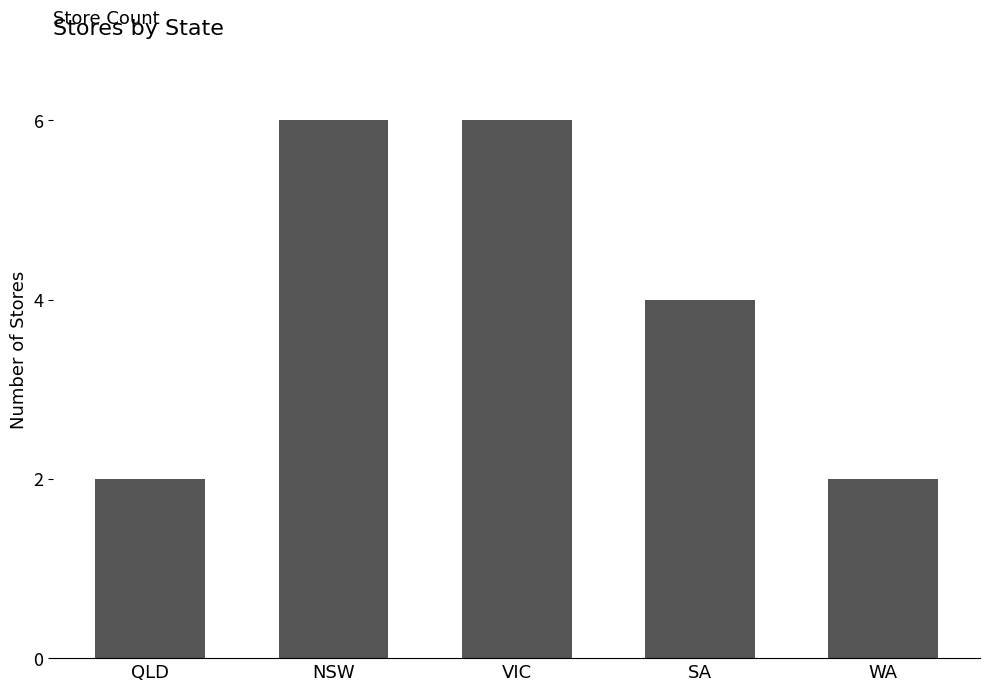

How many distinct data groups are displayed?

1